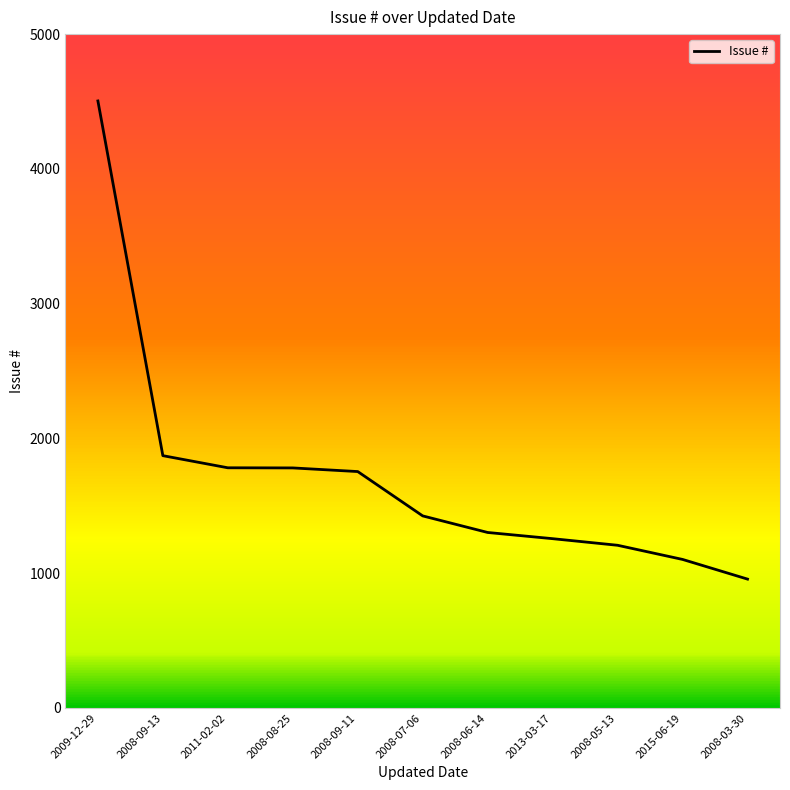

Where is the data nearest to the value 2730?

2008-09-13